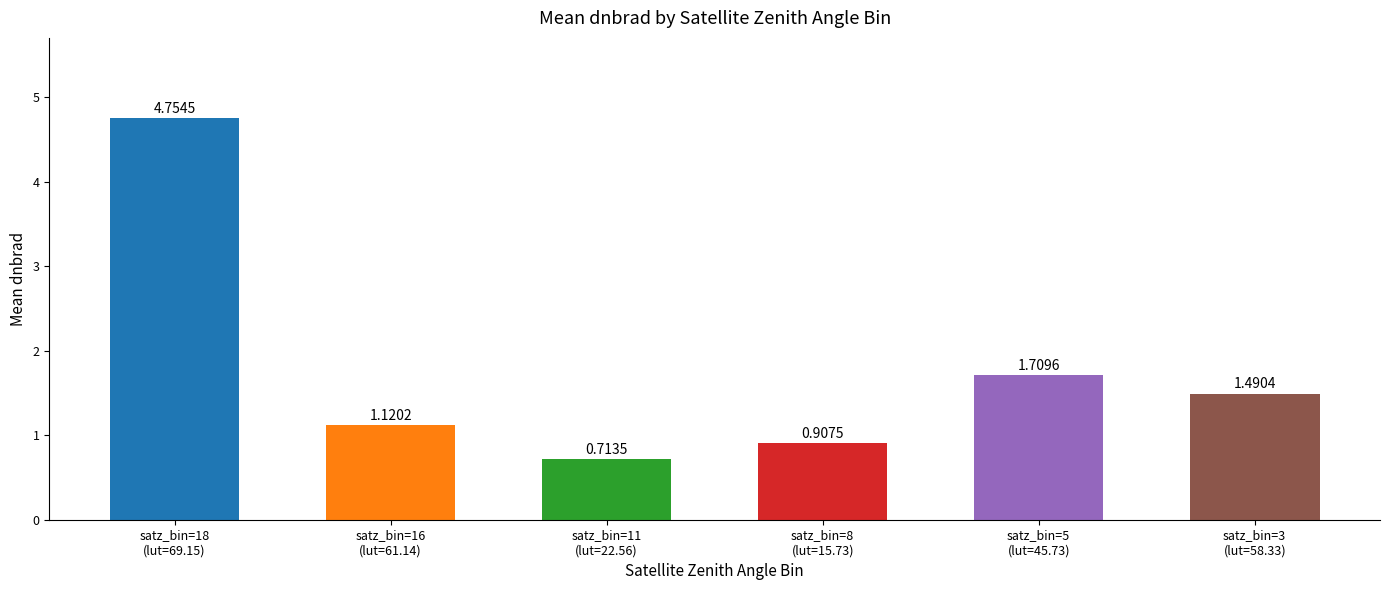

What is the difference between the maximum and minimum values?

4.0